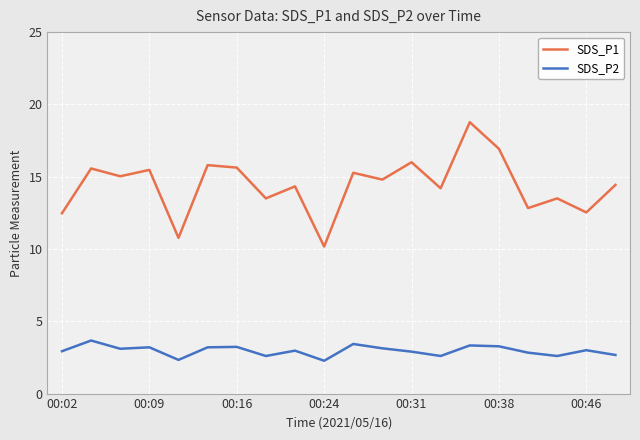

What is the difference between the maximum and minimum values in the SDS_P1 series?

8.6